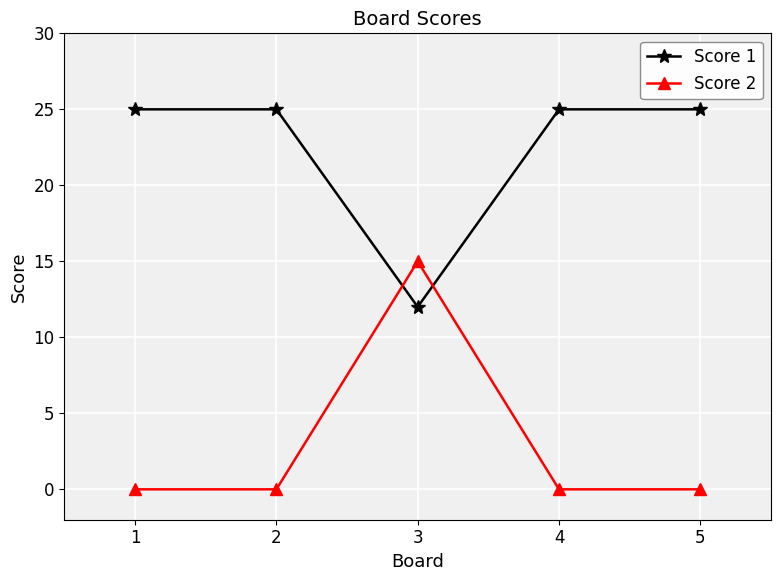

How many categories are shown in the chart?

5